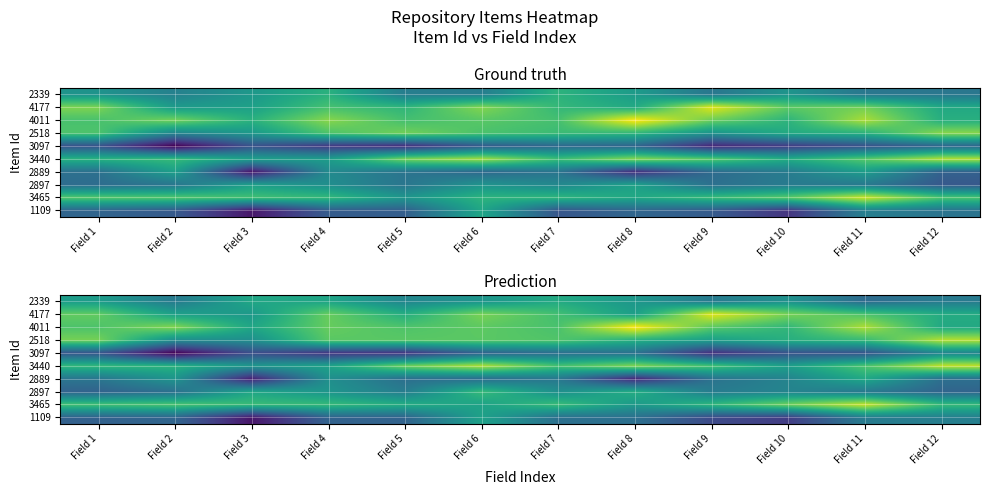

How many data points does each series have?

12